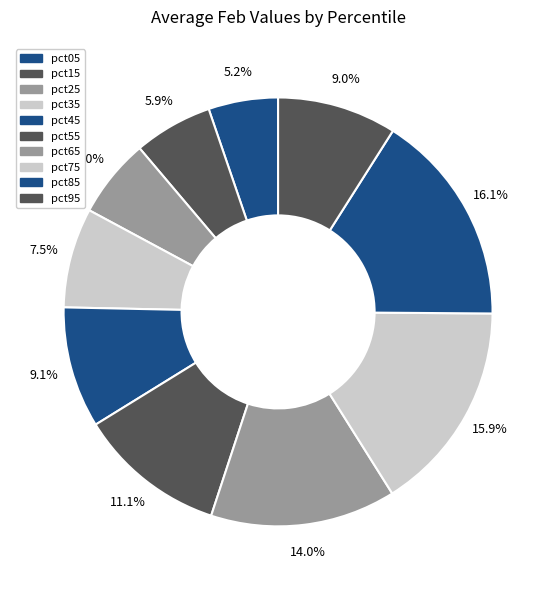

How much of the chart is everything except pct45?

90.9%